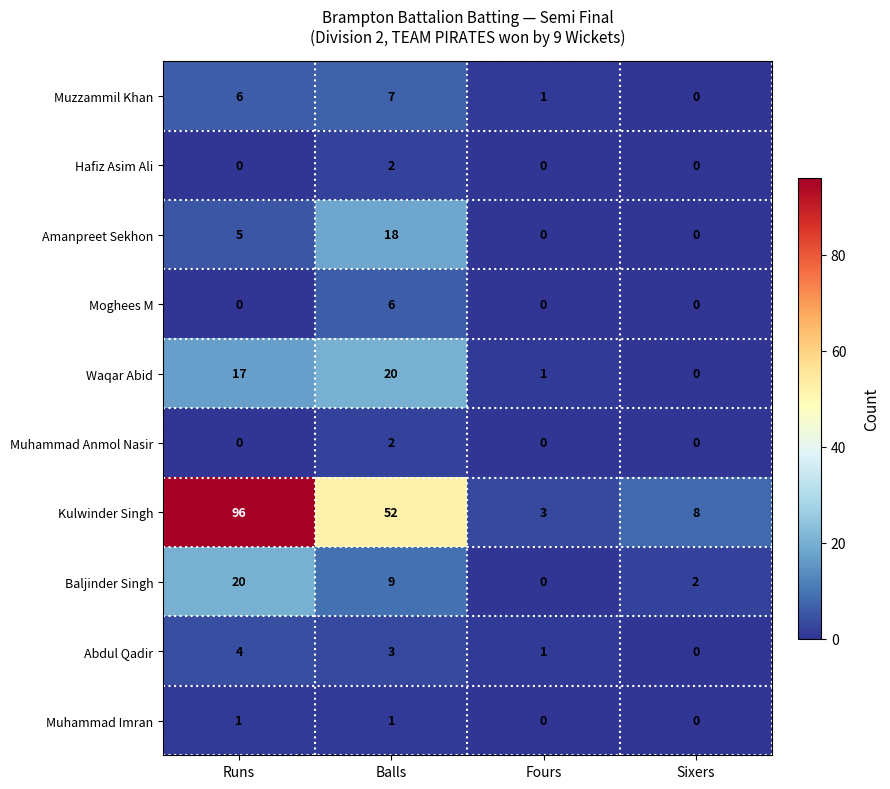

At how many categories does at least one series exceed 87?

1